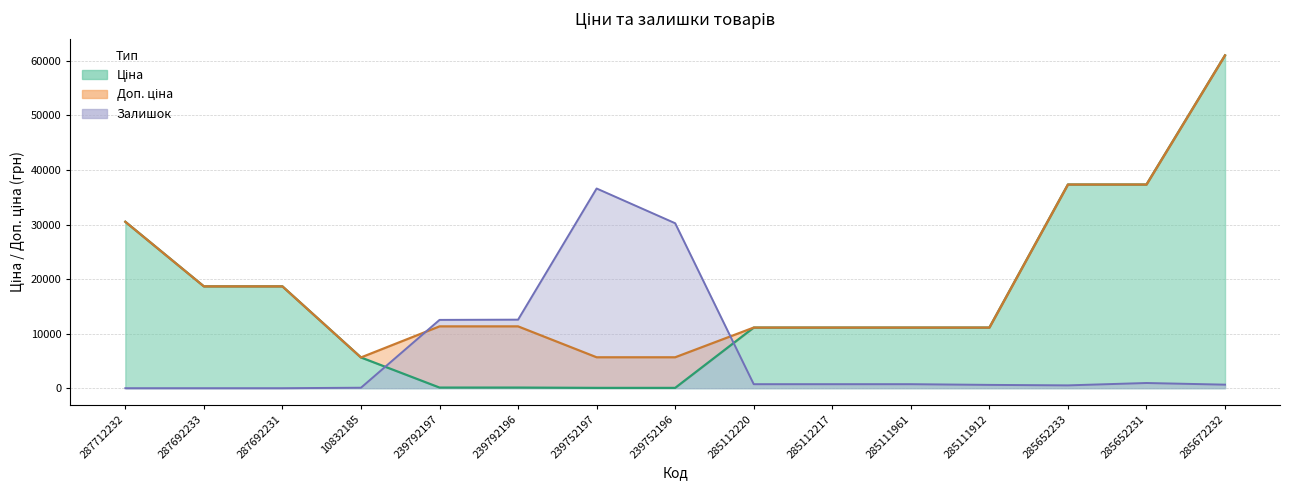

Count the number of categories in the chart.

15